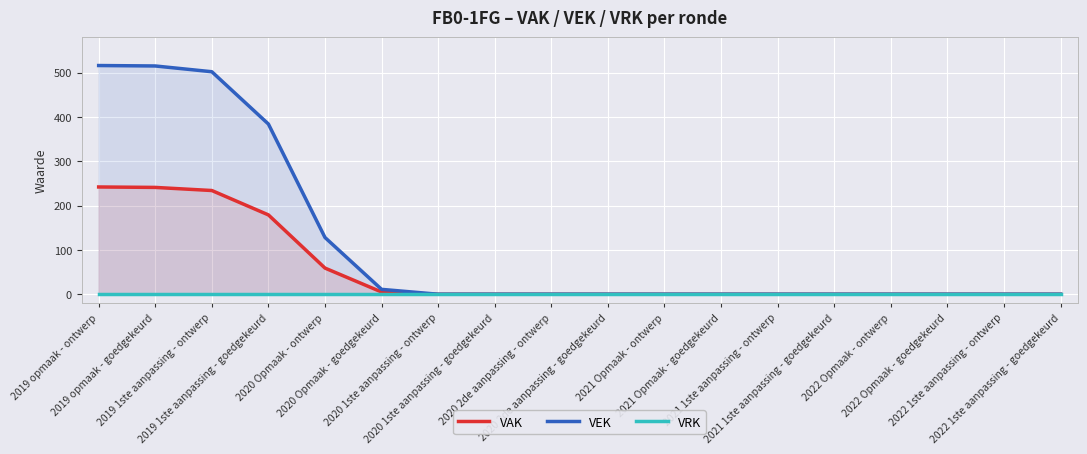

Which series has the largest total across all categories?

VEK